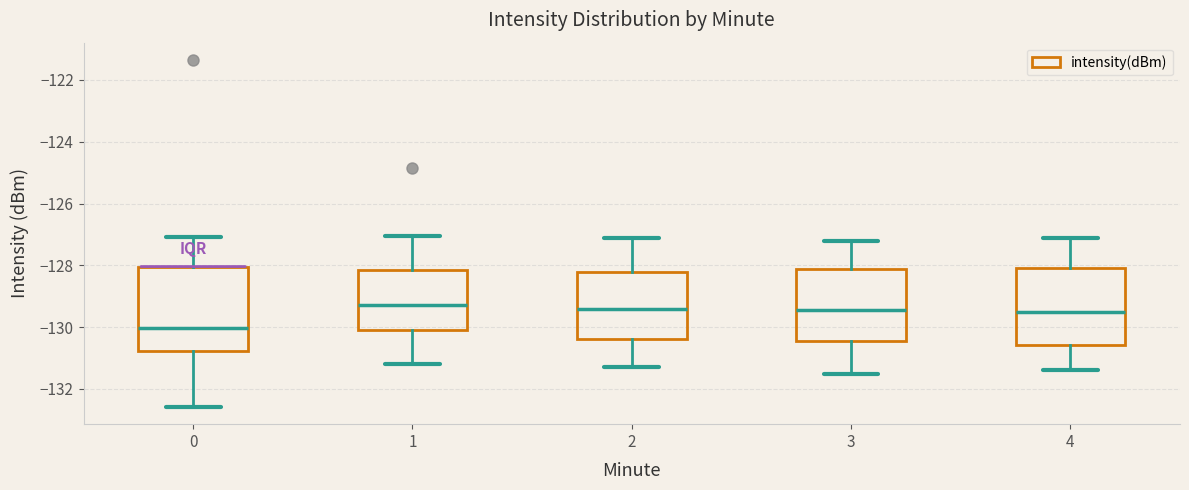

Reading left to right, transcribe this box plot: for each box, give where its median line is, the range the box spans, and where its two whiskers end, as read against the y-axis. The values are not printed on the chart, so give them approximately, as read against the axis.

0: median -130.0, box -130.8 to -128.0, whiskers -132.6 to -127.0
1: median -129.2, box -130.0 to -128.2, whiskers -131.2 to -127.0
2: median -129.4, box -130.4 to -128.2, whiskers -131.2 to -127.0
3: median -129.4, box -130.4 to -128.2, whiskers -131.4 to -127.2
4: median -129.4, box -130.6 to -128.0, whiskers -131.4 to -127.0